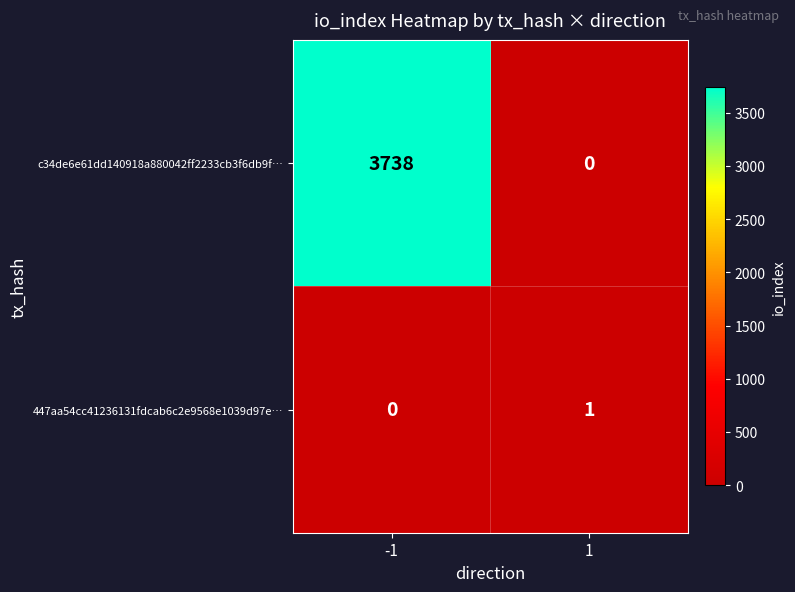

Is it true that c34de6e61dd140918a880042ff2233cb3f6db9f… equals 0 at 1?

True